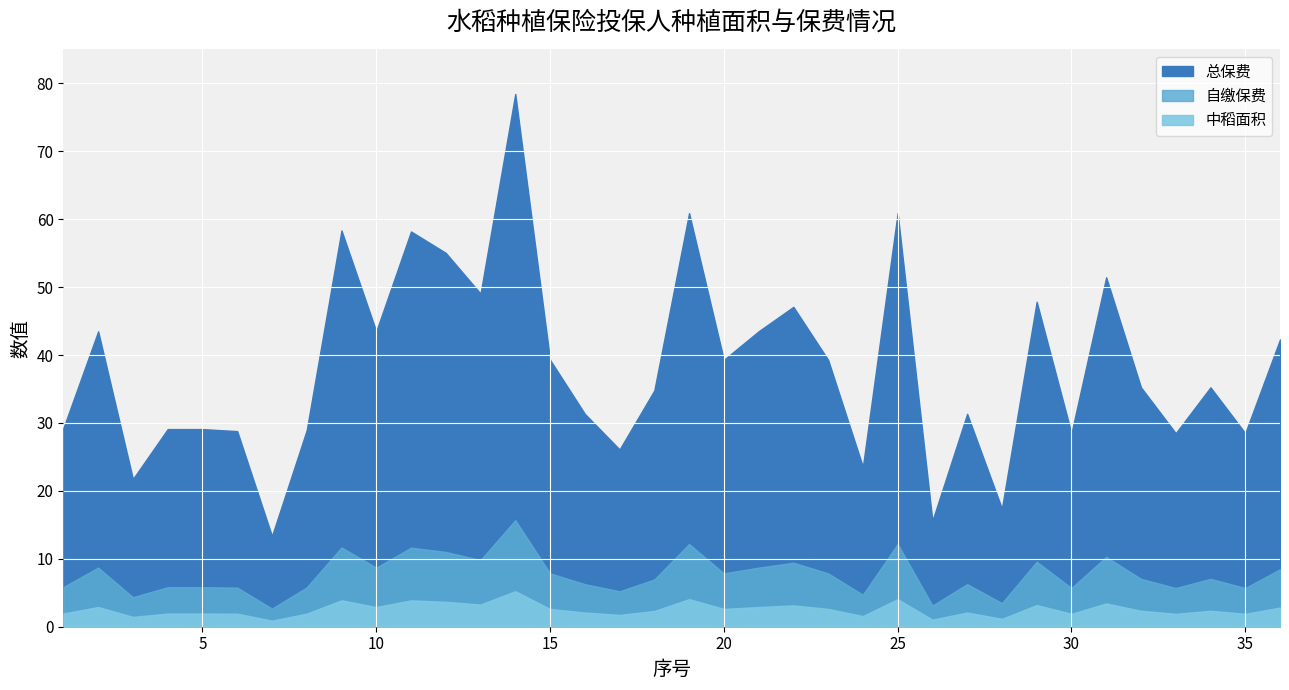

True or false: 合计面积 and 中稻面积 cross at least once.

False